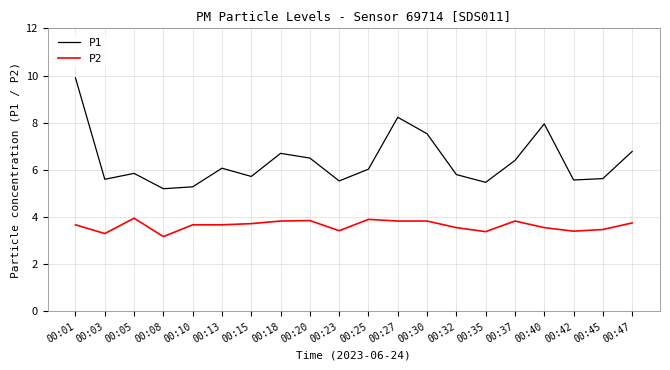

Is it true that P2 equals 3.8 at 00:18?

True